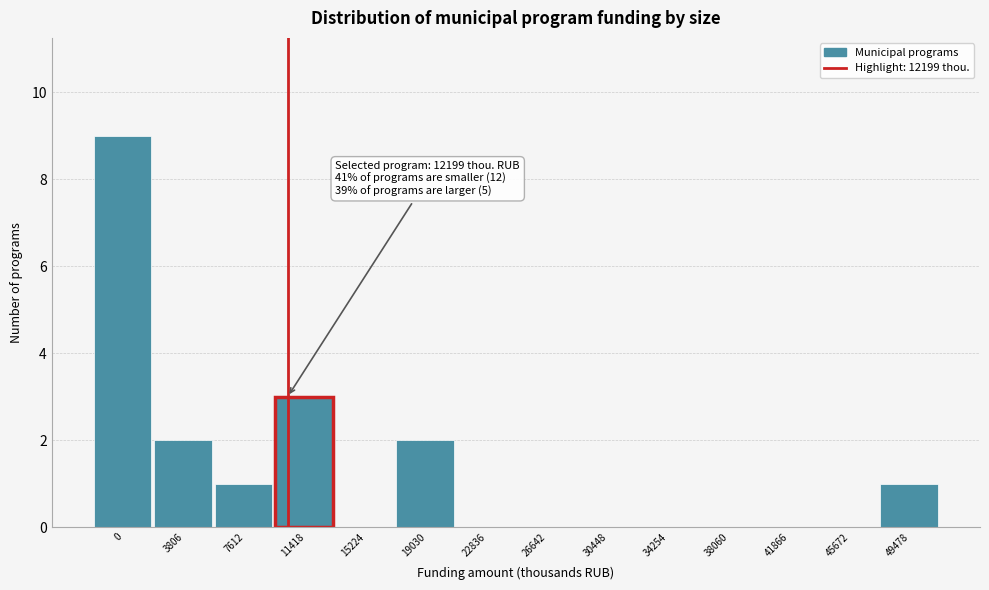

Reading right to left, list all the values displayed in this chart.

49478=1	45672=0	41866=0	38060=0	34254=0	30448=0	26642=0	22836=0	19030=2	15224=0	11418=3	7612=1	3806=2	0=9